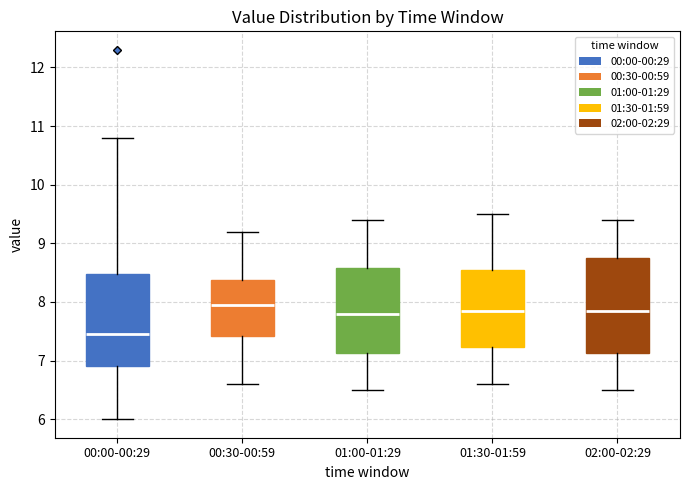

Which box has the lowest median line?

00:00-00:29